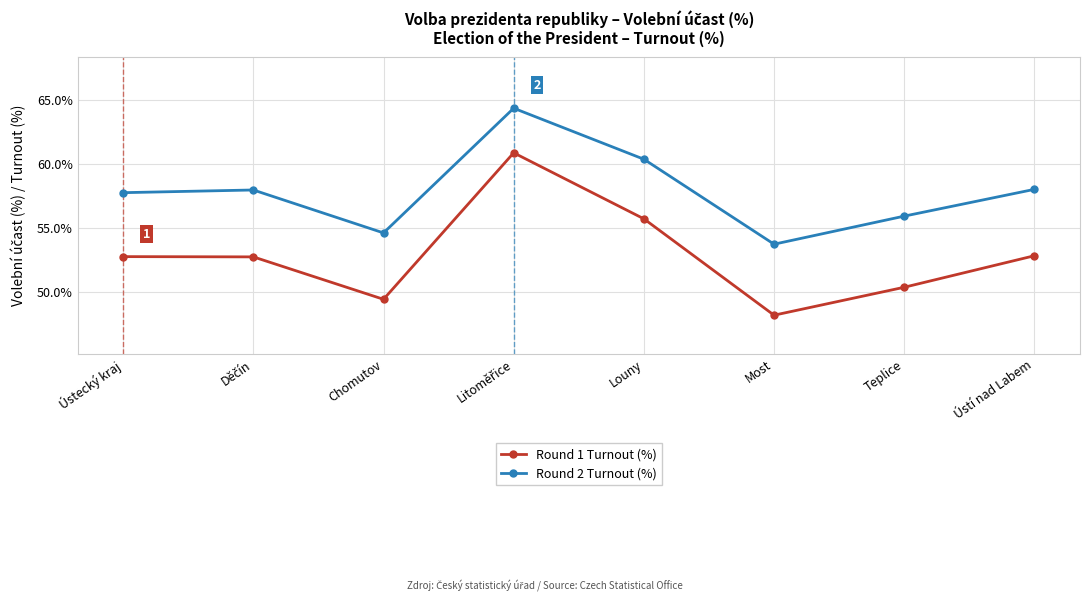

Does the chart have visible grid lines?

Yes